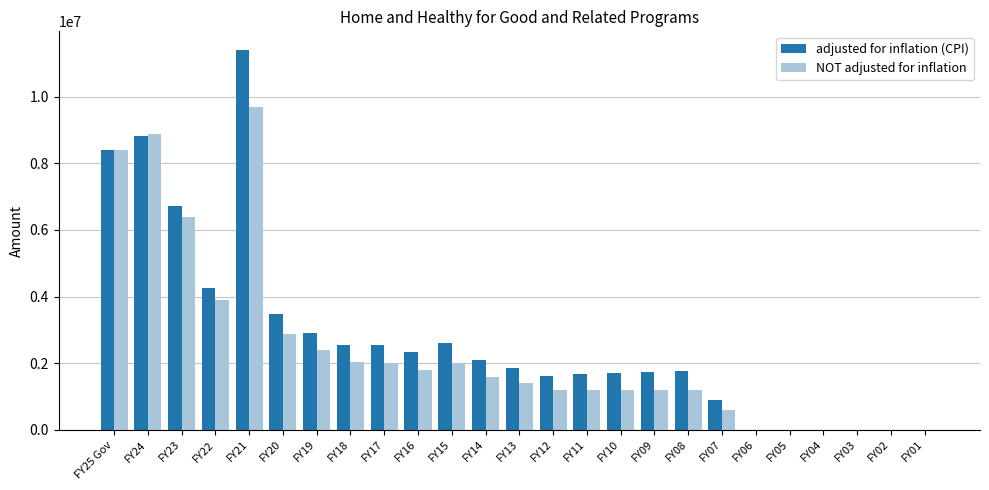

What is the total value across all series at FY14?

3706656